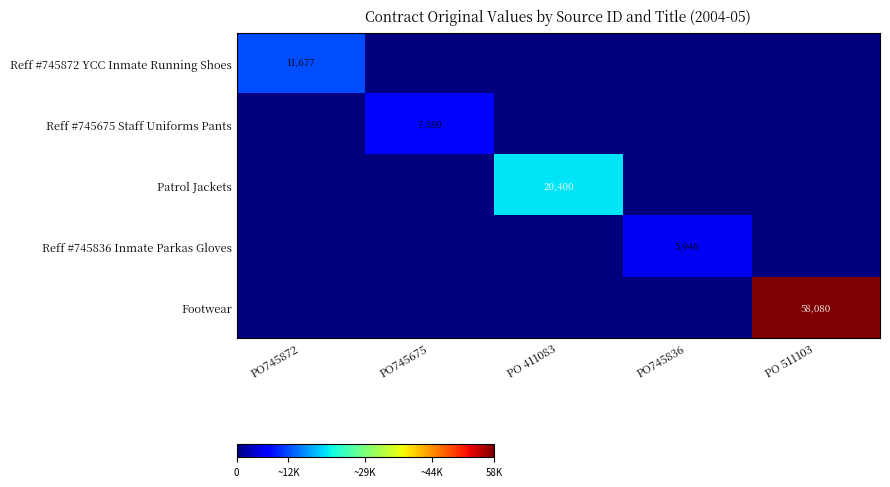

The value of Patrol Jackets at PO 411083 is 20400. True or false?

True